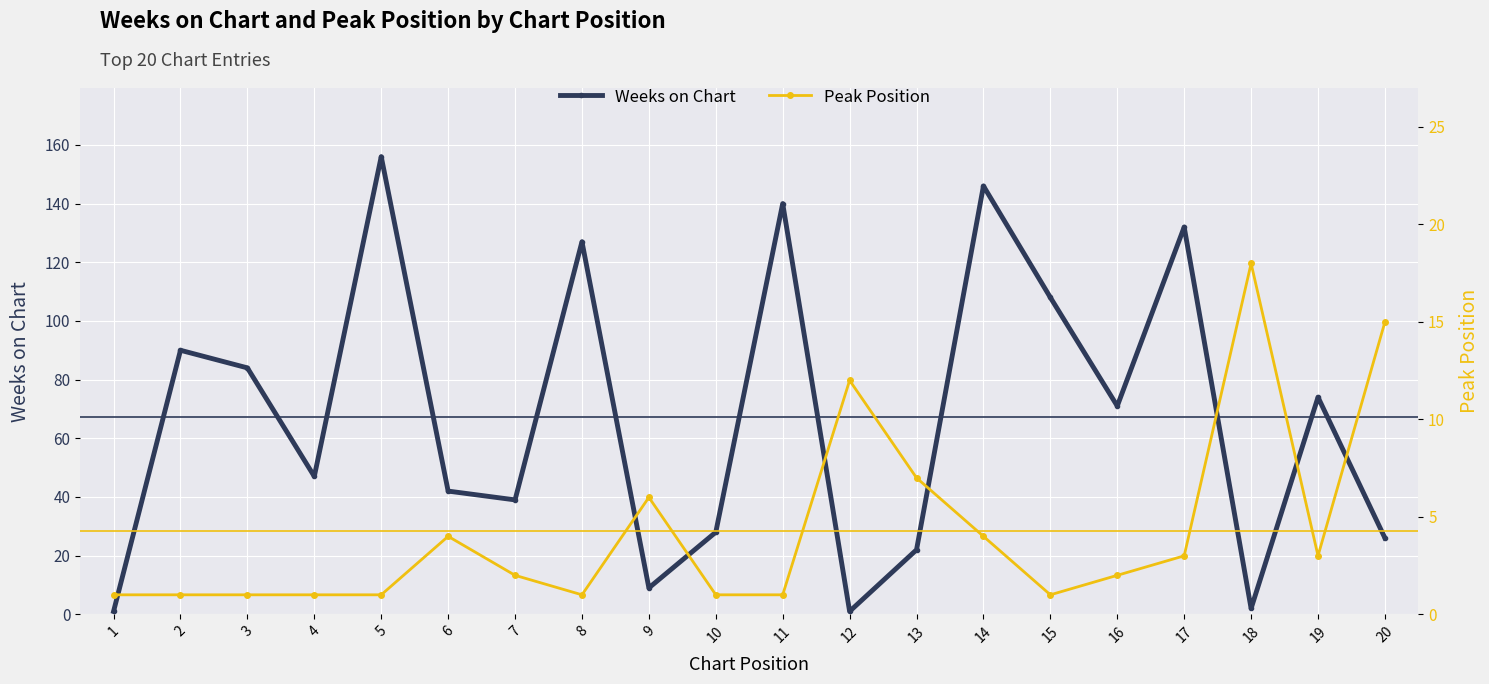

Which series has the widest spread of values?

Weeks on Chart